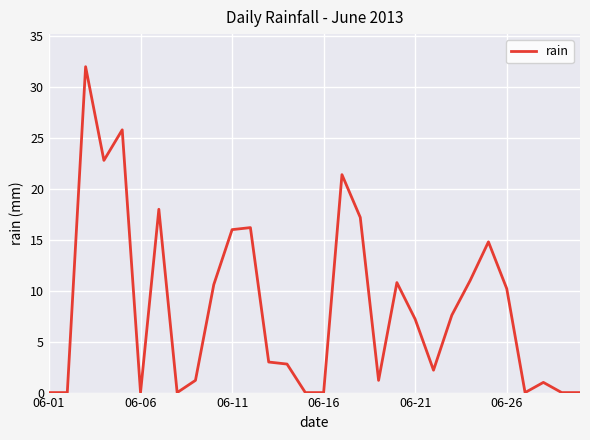

Does the chart have visible grid lines?

Yes